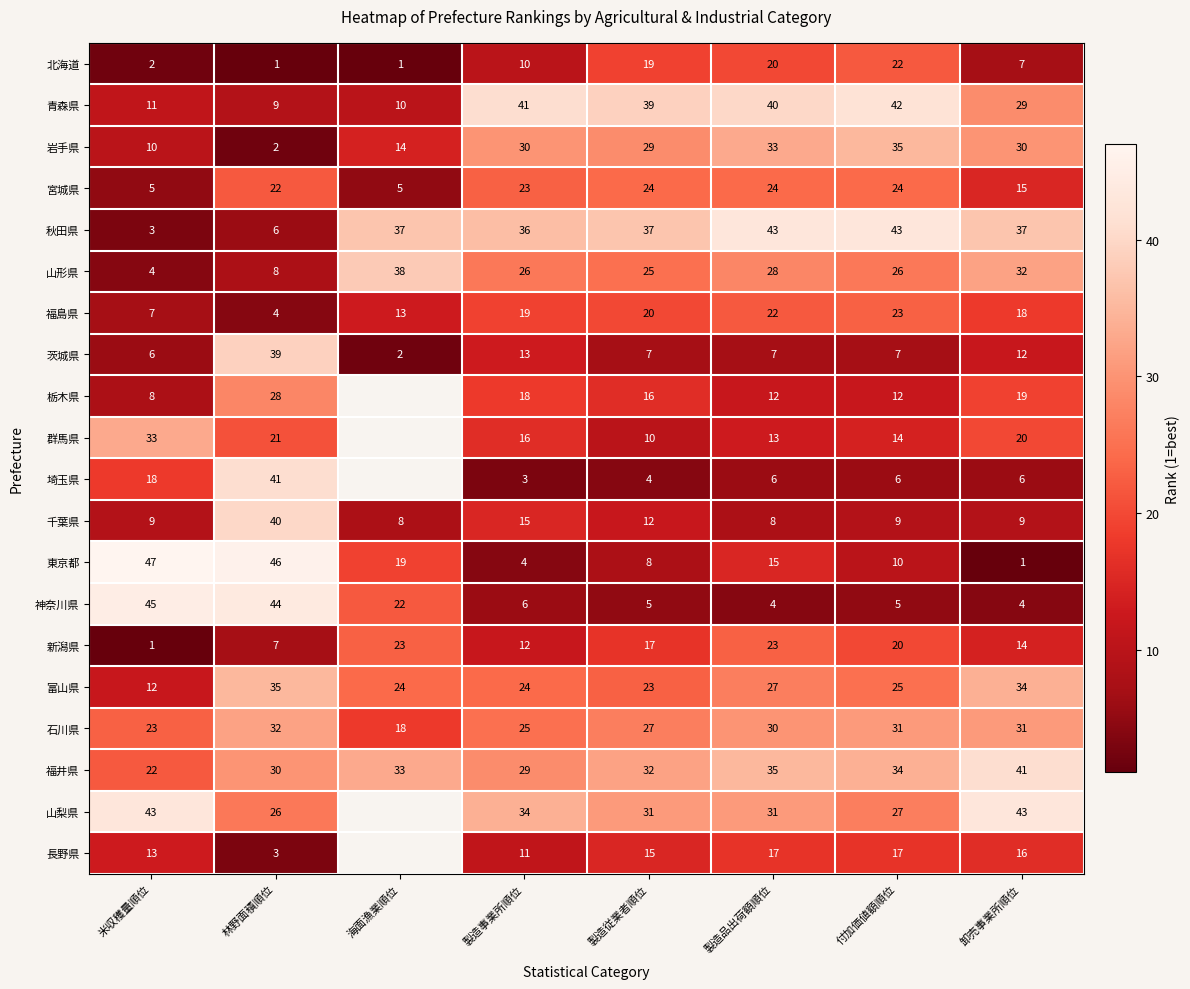

Rank the categories by 福島県 value from highest to lowest.

付加価値額順位, 製造品出荷額順位, 製造従業者順位, 製造事業所順位, 卸売事業所順位, 海面漁業順位, 米収穫量順位, 林野面積順位